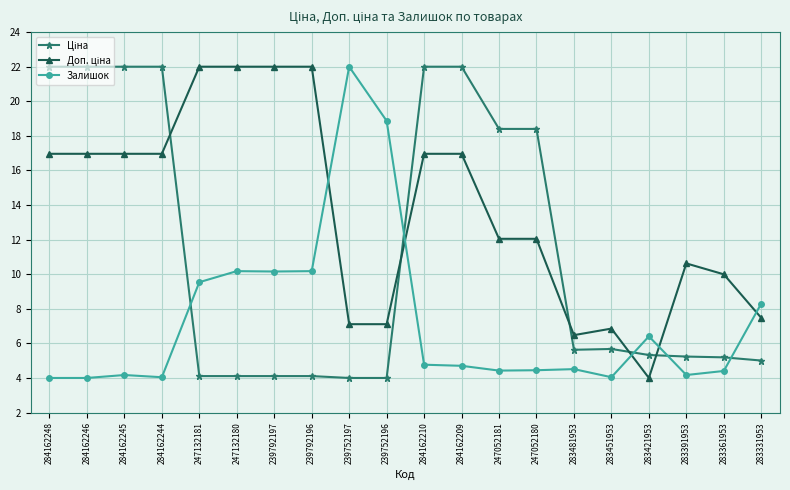

What is the minimum value shown in the chart?

4.0